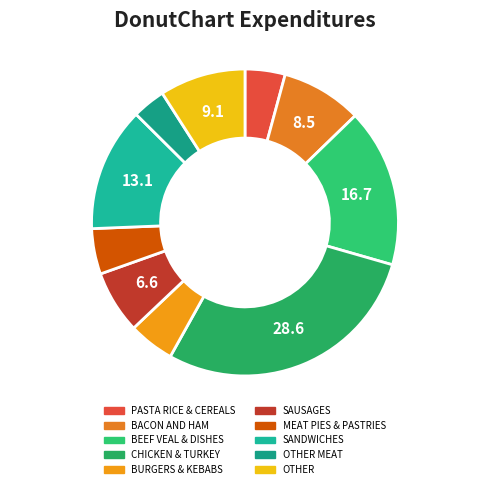

How many segments does this pie chart have?

10